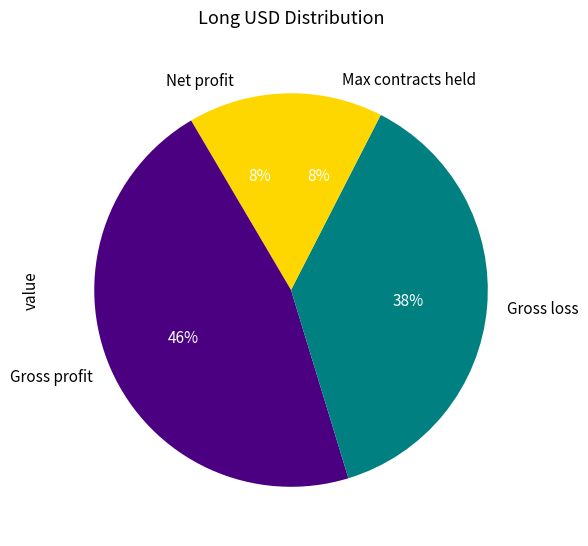

Count the number of slices in the pie.

4